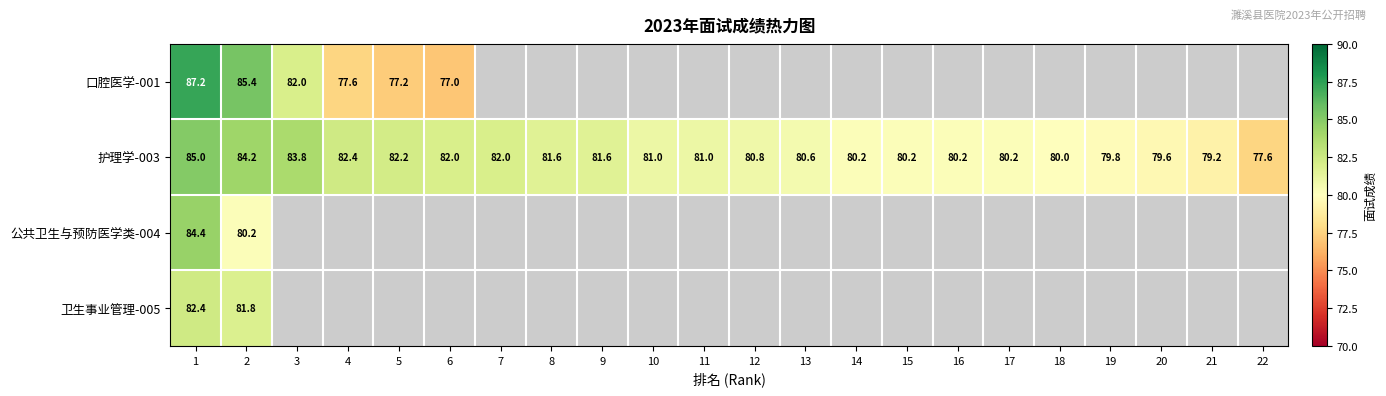

What is the highest value of the 护理学-003 series?

85.0